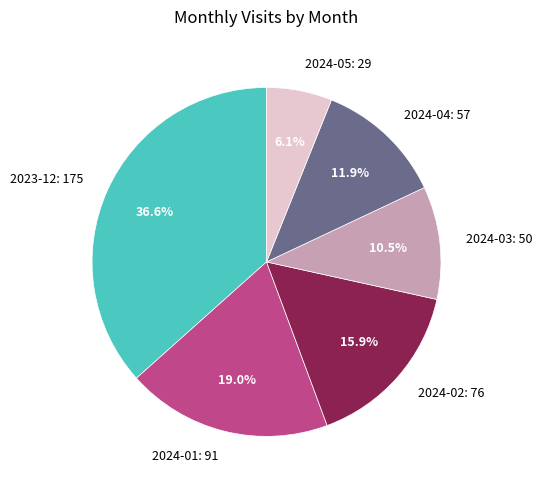

What is the largest slice in the pie chart?

2023-12